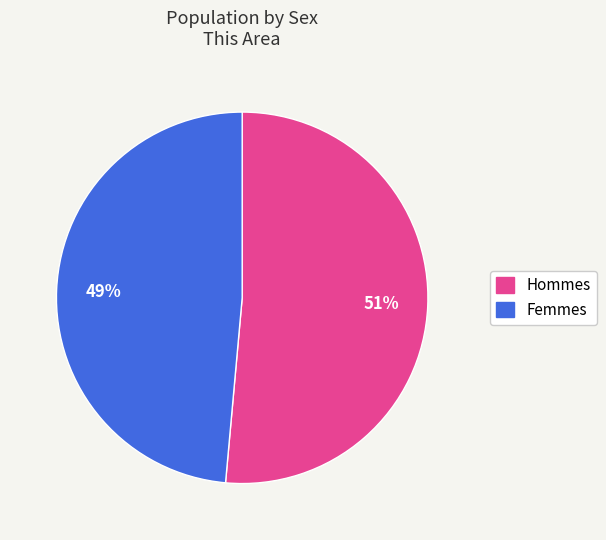

What percentage is the Hommes slice, to the nearest percent?

51%